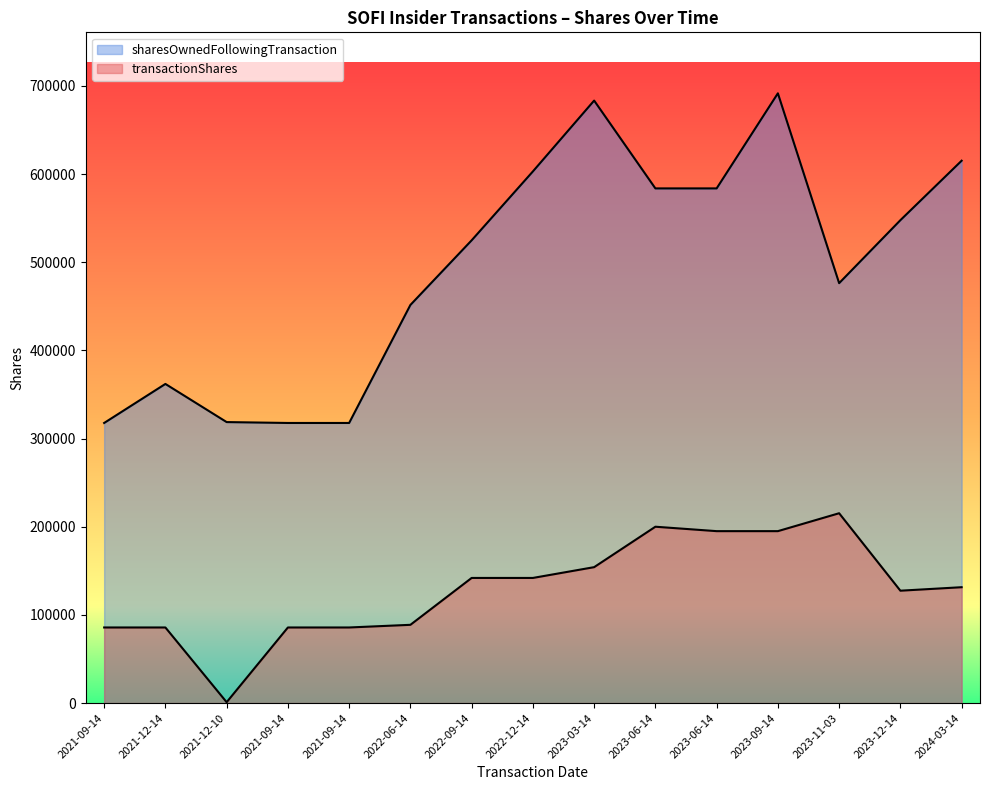

How many lines are shown in the chart?

2